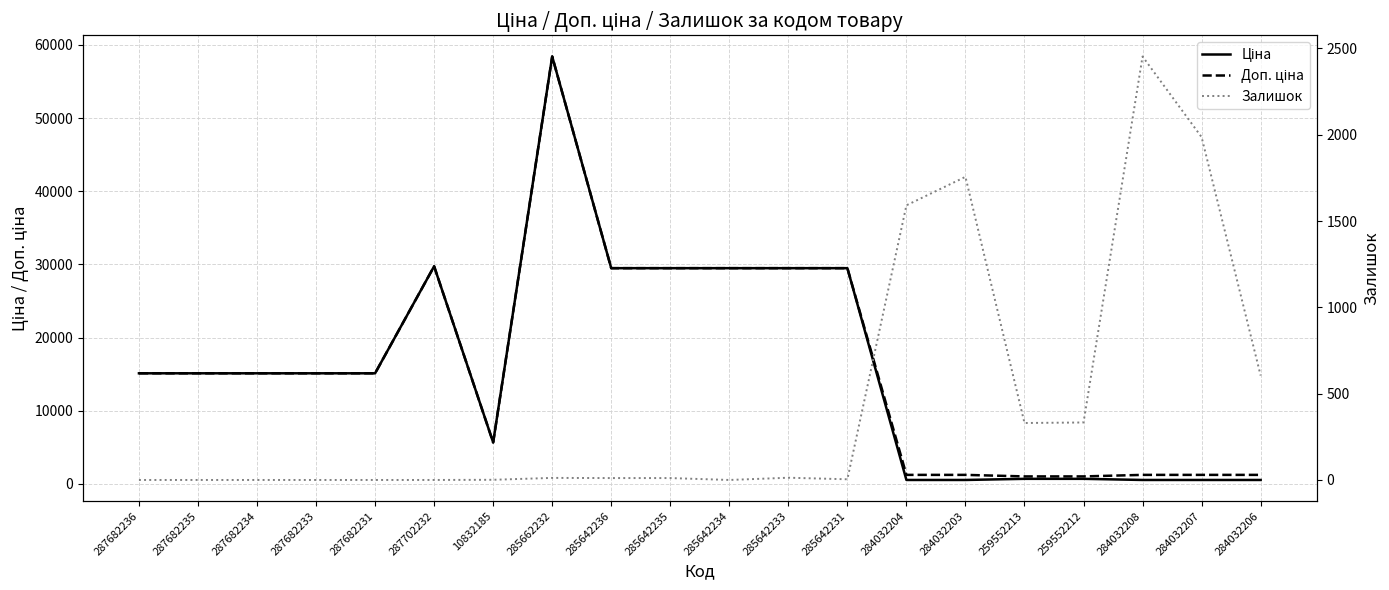

What is the highest value of the Доп. ціна series?

58426.5